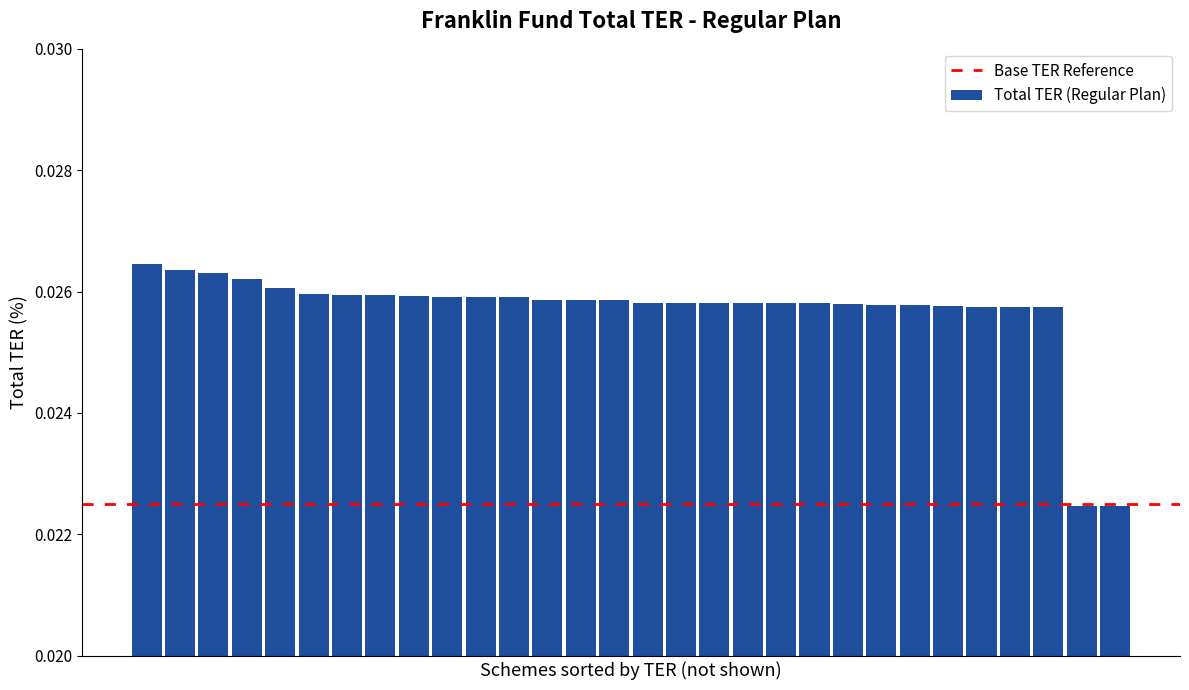

What is the sum of all values?

0.8